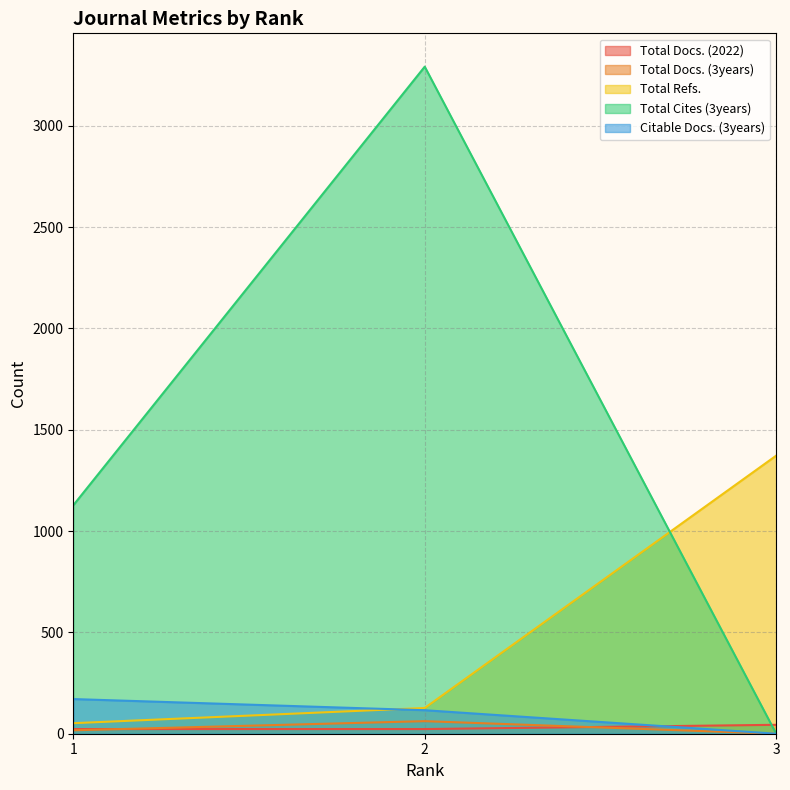

Which label corresponds to the smallest value in the chart?

3